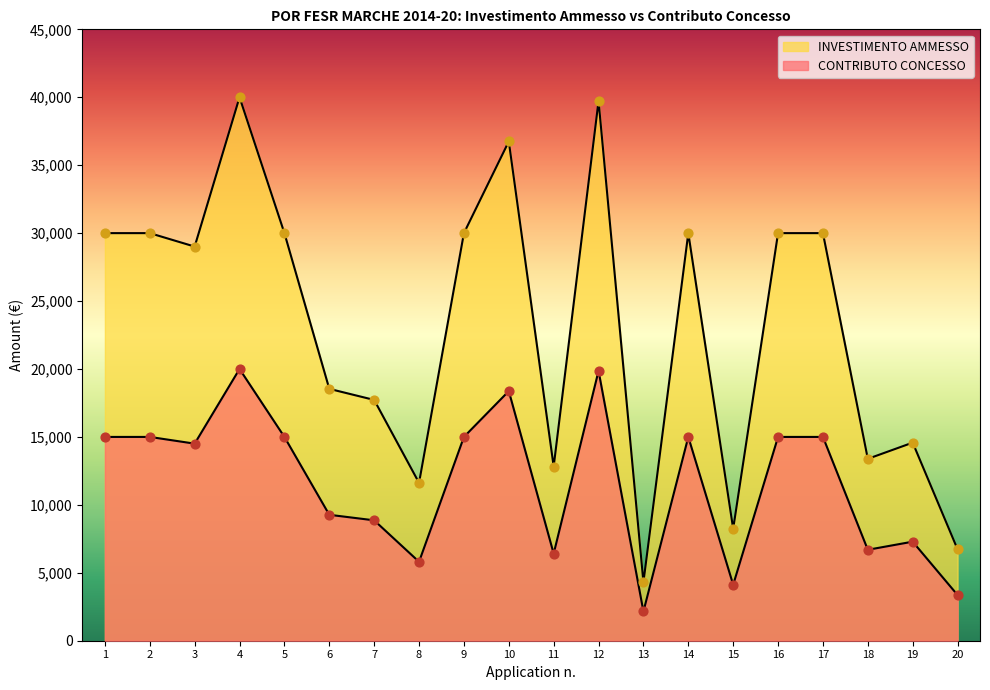

What are all the series names shown in the legend?

CONTRIBUTO CONCESSO, INVESTIMENTO AMMESSO